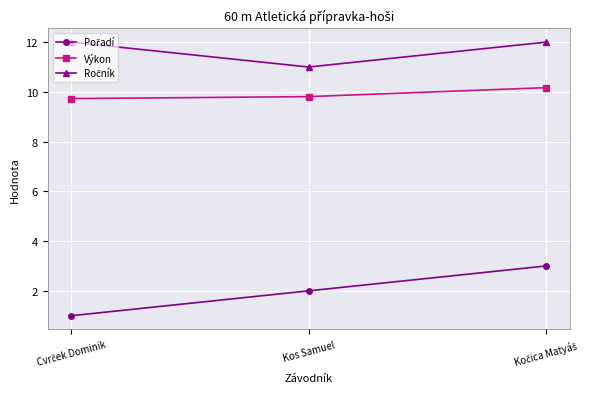

At how many categories does at least one series exceed 10?

3